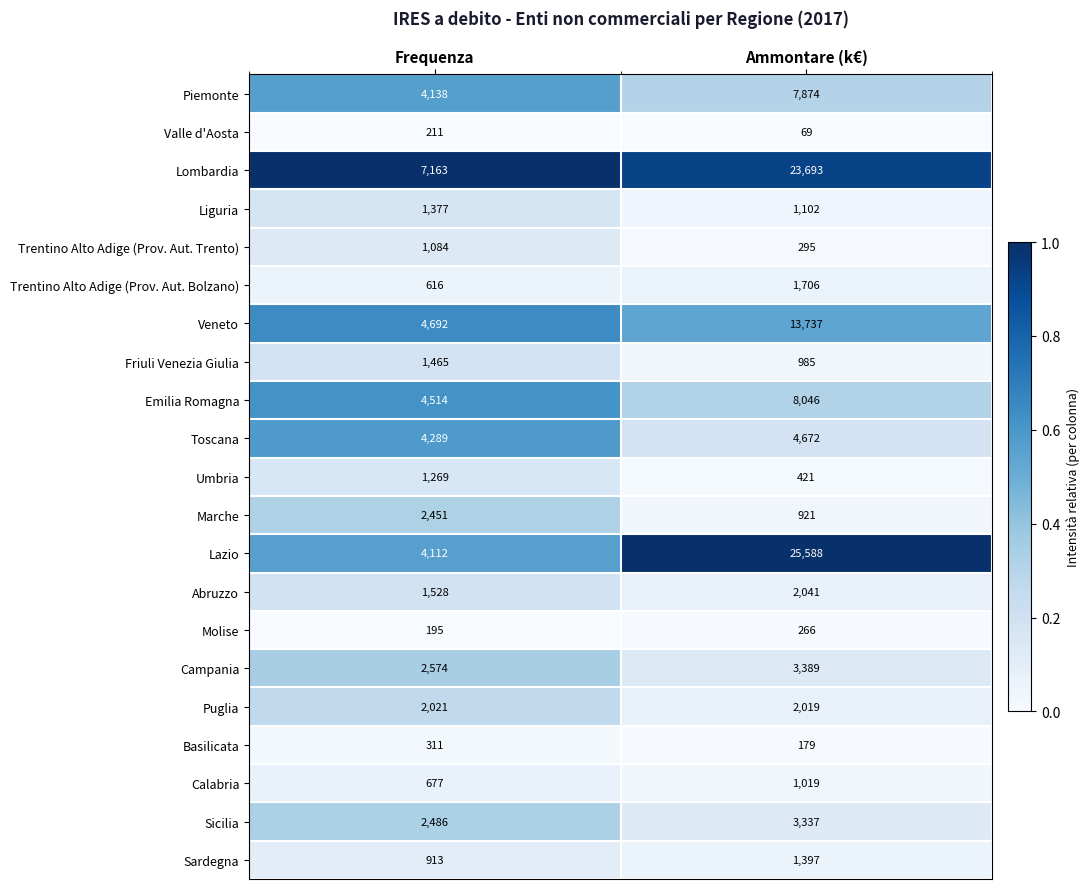

Which series has the largest total across all categories?

Lombardia